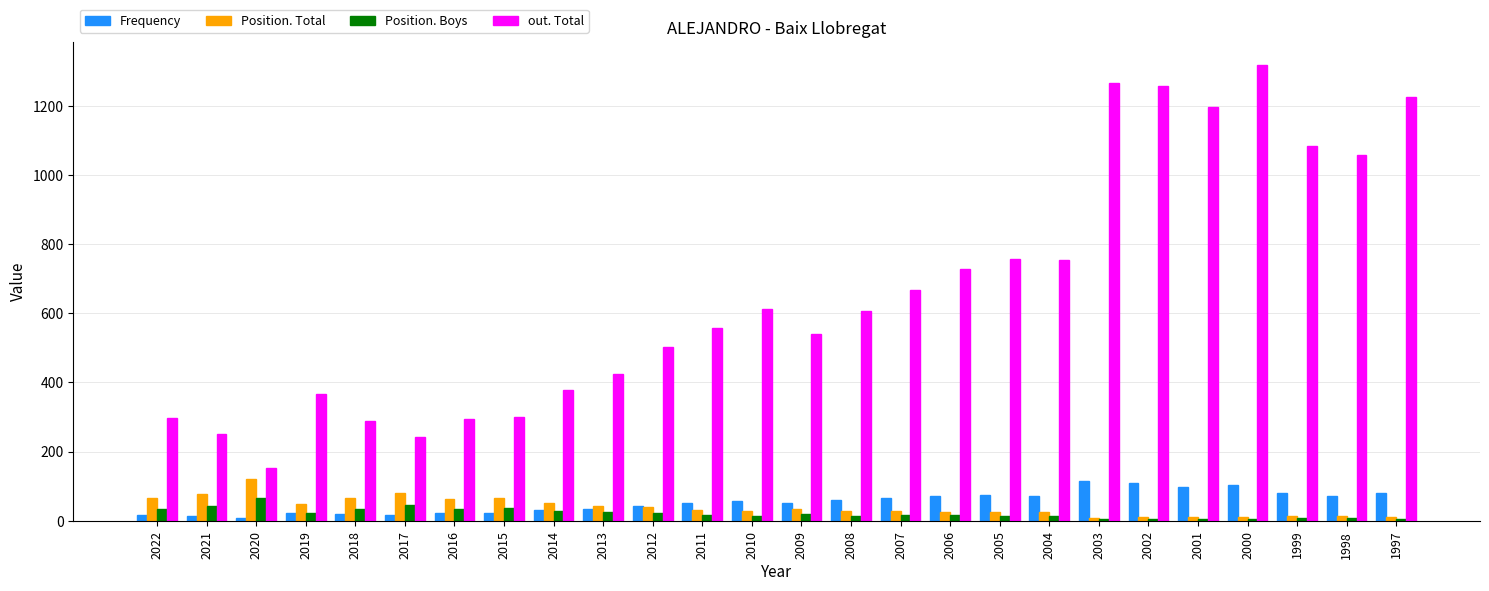

What is the maximum value shown in the chart?

1319